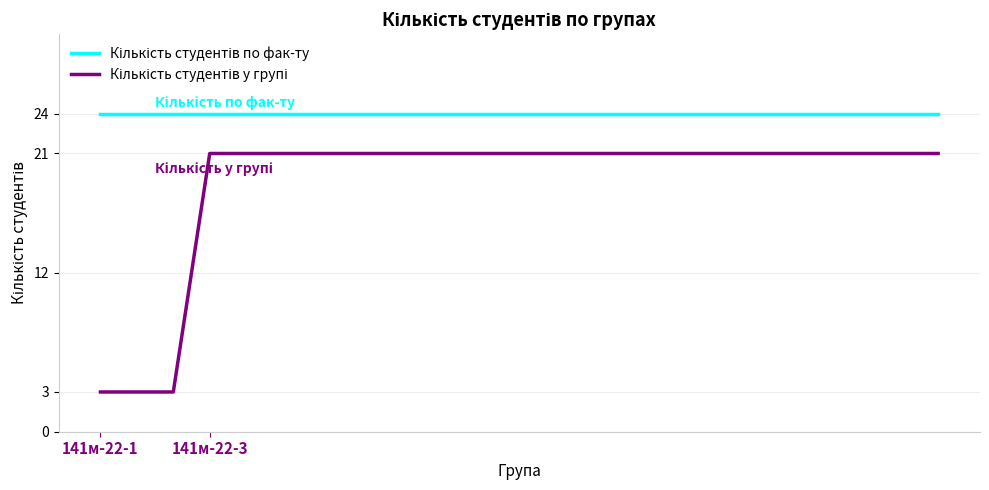

What is the smallest value displayed?

3